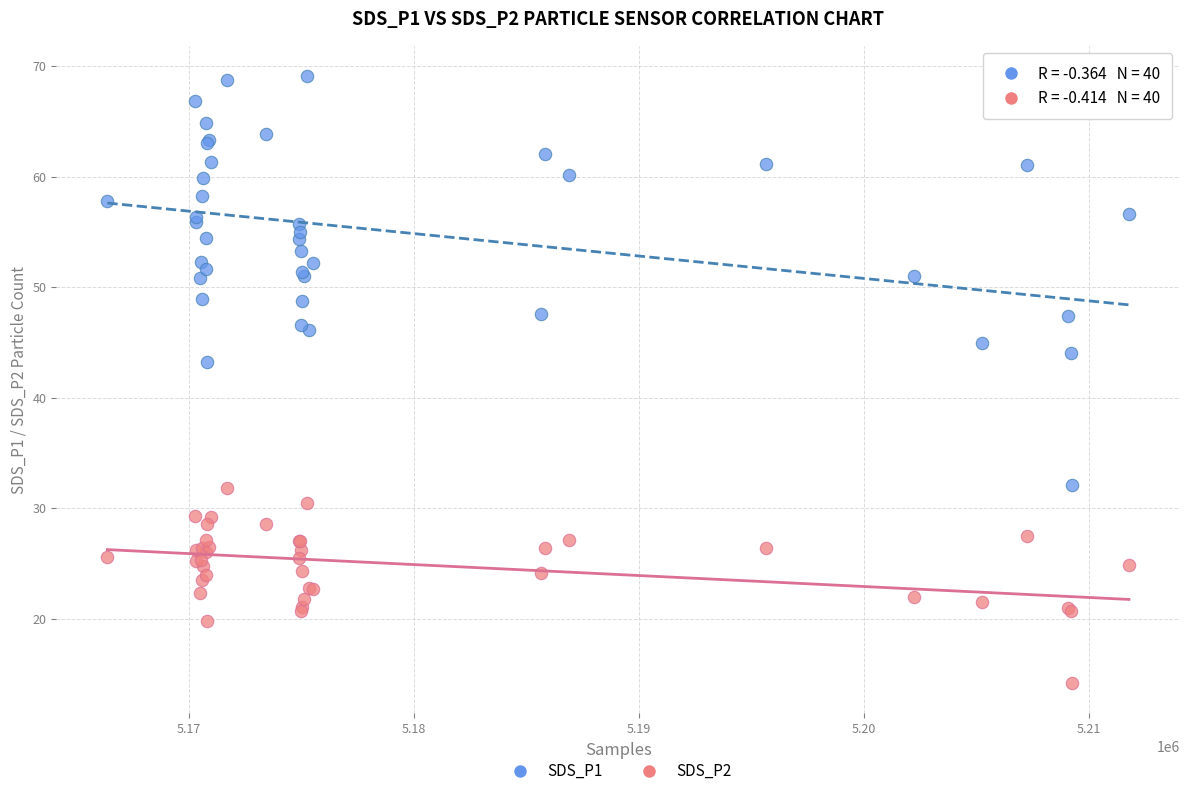

Which series has the widest spread of Y values?

SDS_P1